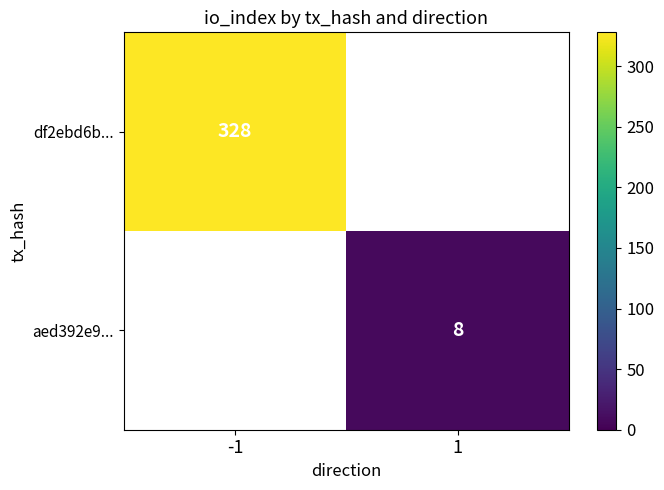

How many series are shown in this chart?

2